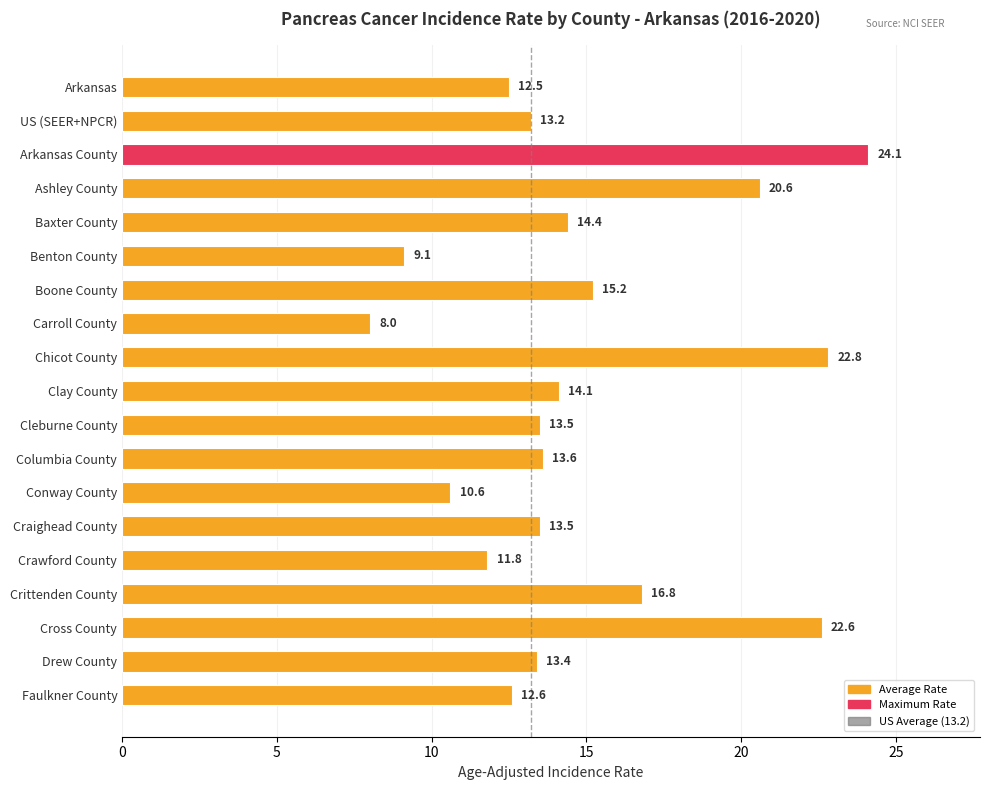

Is it true that the value at Columbia County is 6.2?

False